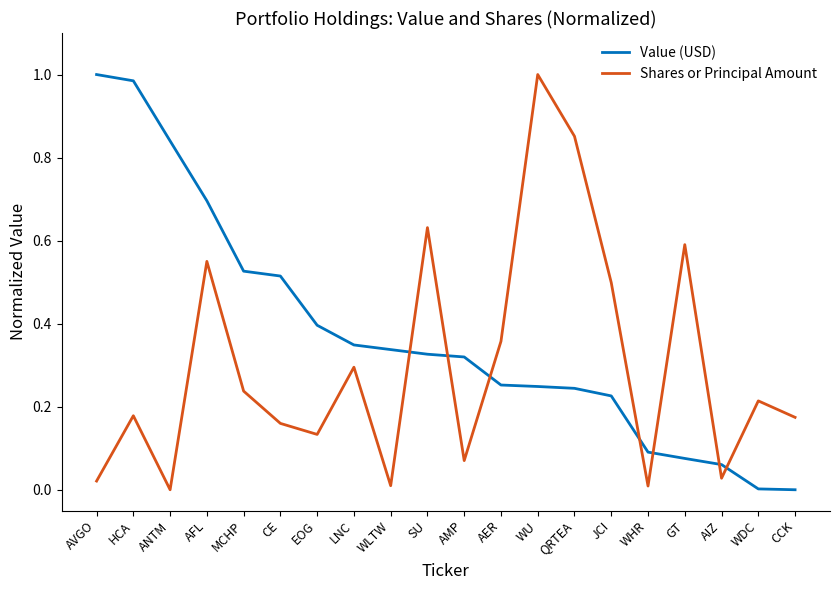

At which label does Shares or Principal Amount reach its peak?

WU